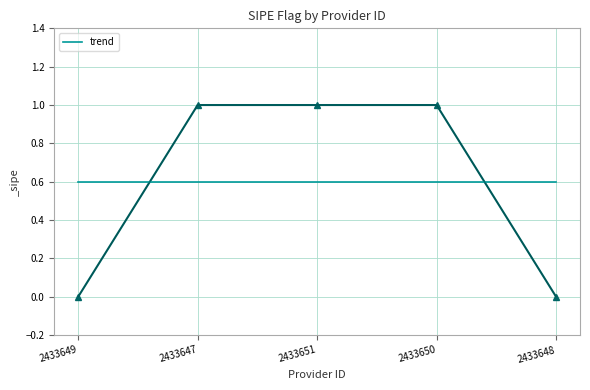

True or false: the data shows 1 at 2433647.

False